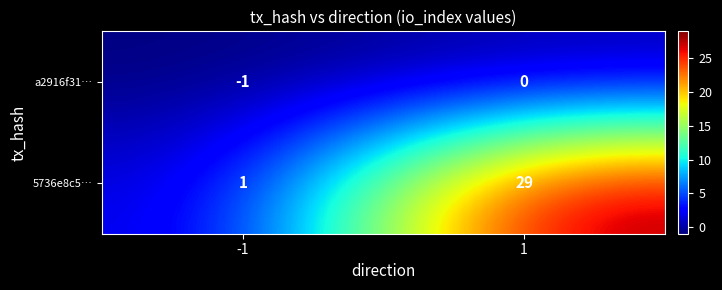

What is the minimum value shown in the chart?

-1